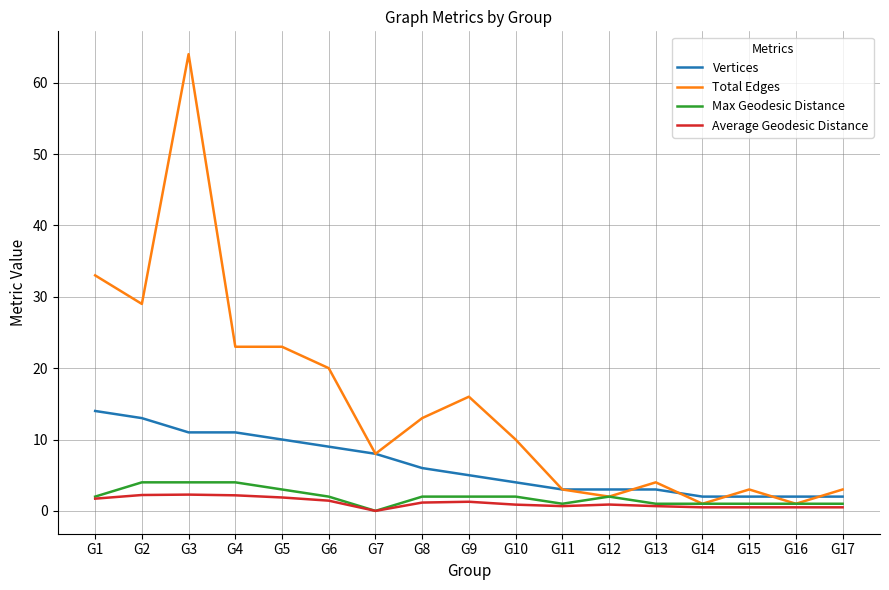

True or false: Total Edges has a value of 108.8 at G3.

False